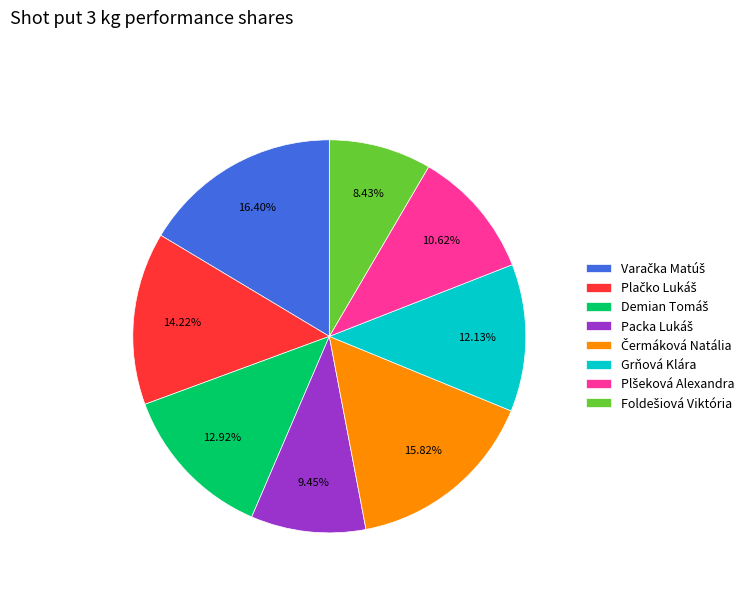

Is there any slice that represents more than half of the pie?

No